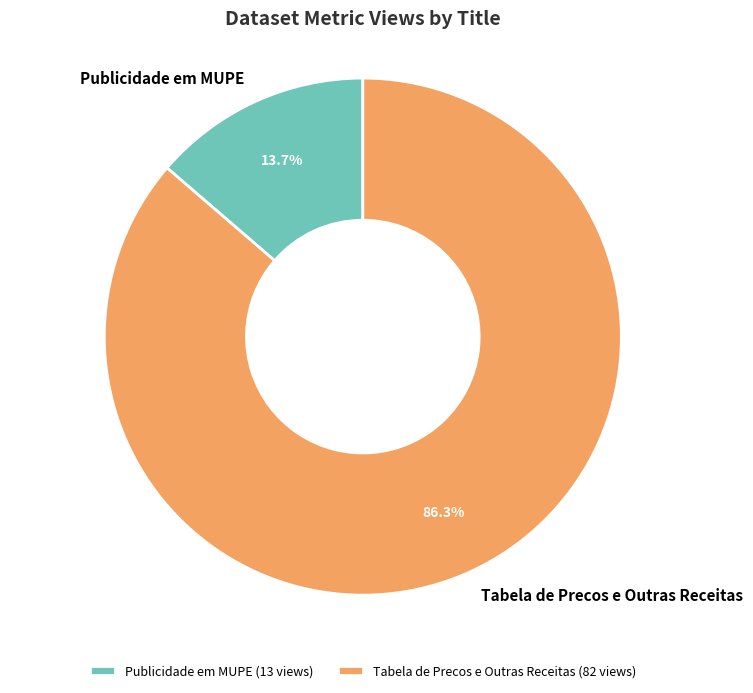

Is it true that Tabela de Precos e Outras Receitas is 97% of the pie?

False